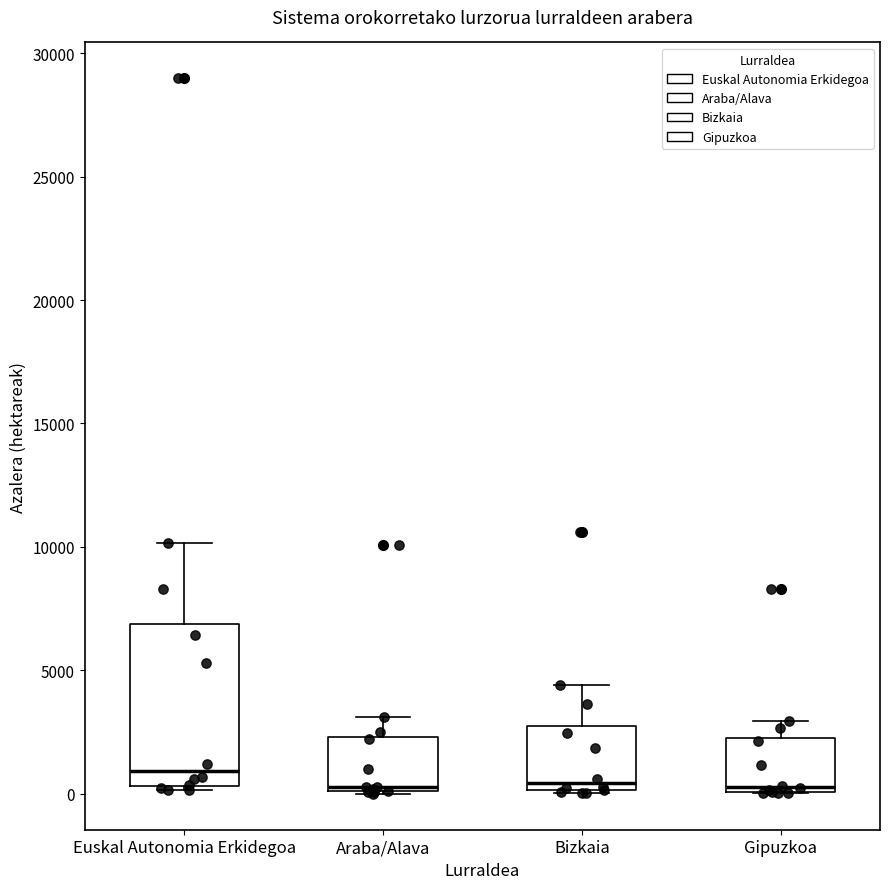

Where is the upper edge of the box for Bizkaia on the y-axis? The values are not printed on the chart, so give them approximately, as read against the axis.

3000